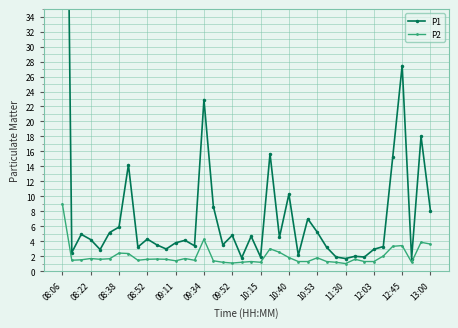

What is the maximum value for P2?

9.0